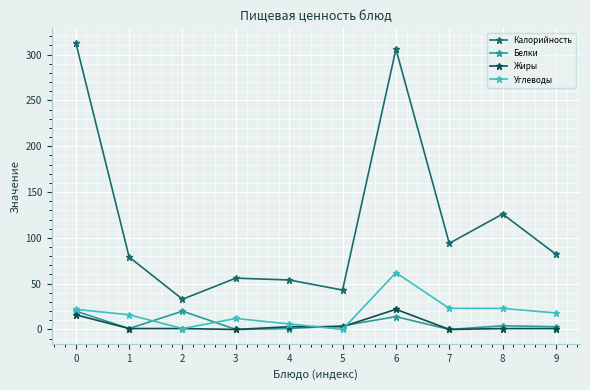

The Калорийность series shows 33 at 2. True or false?

True